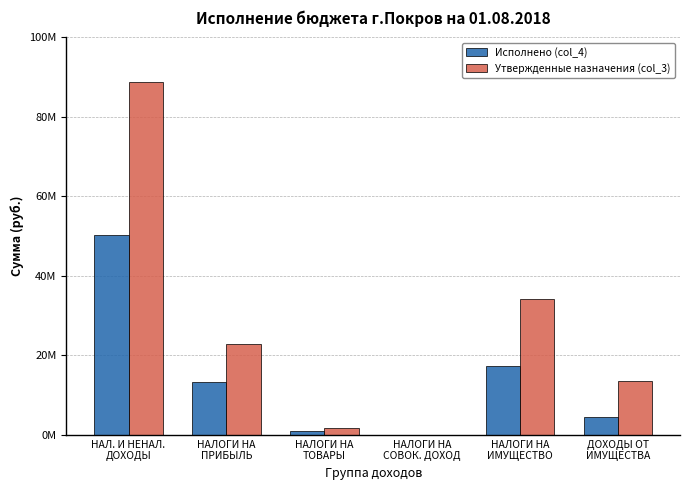

What is the difference between the Исполнено (col_4) values at НАЛ. И НЕНАЛ.
ДОХОДЫ and НАЛОГИ НА
ПРИБЫЛЬ?

37040704.0